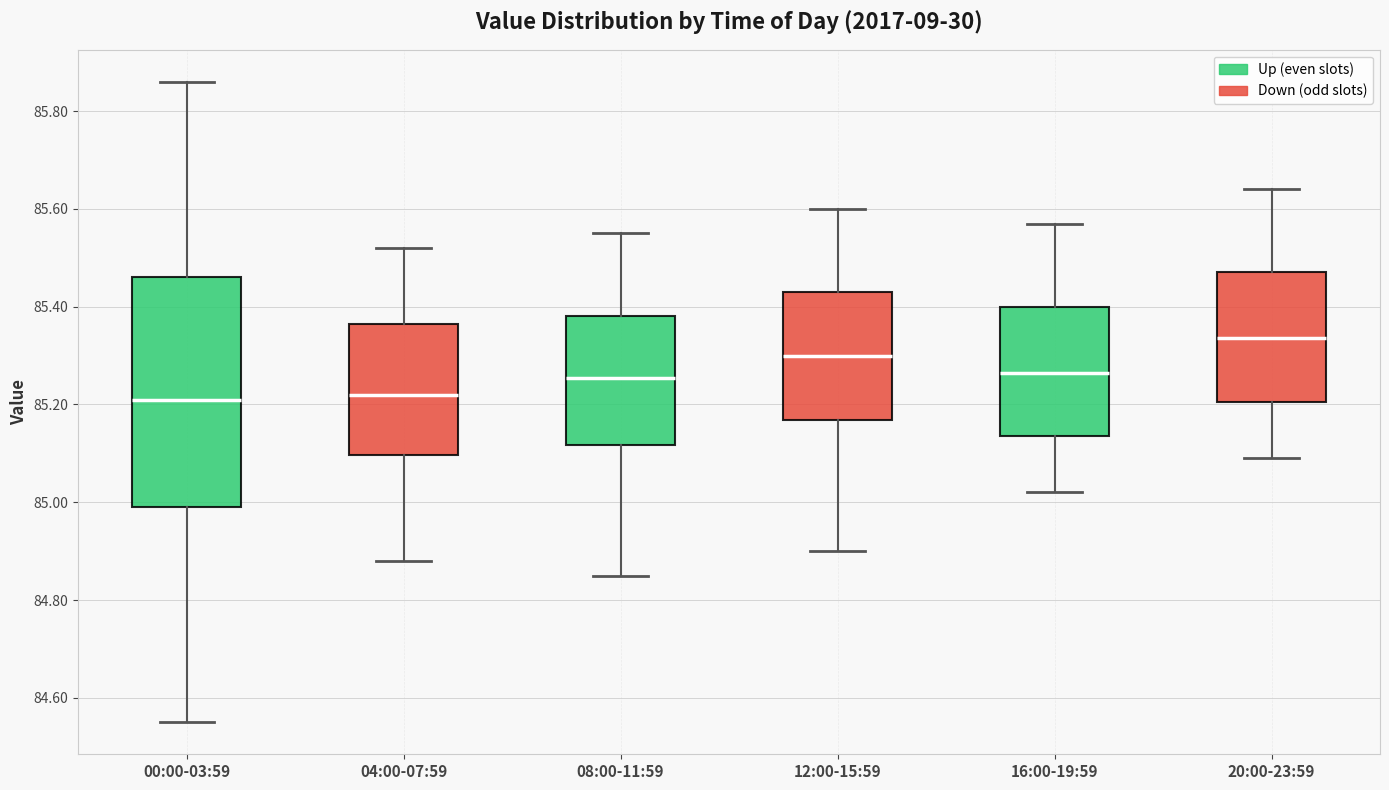

Comparing the boxes themselves (not the whiskers), which one is the tallest?

00:00-03:59